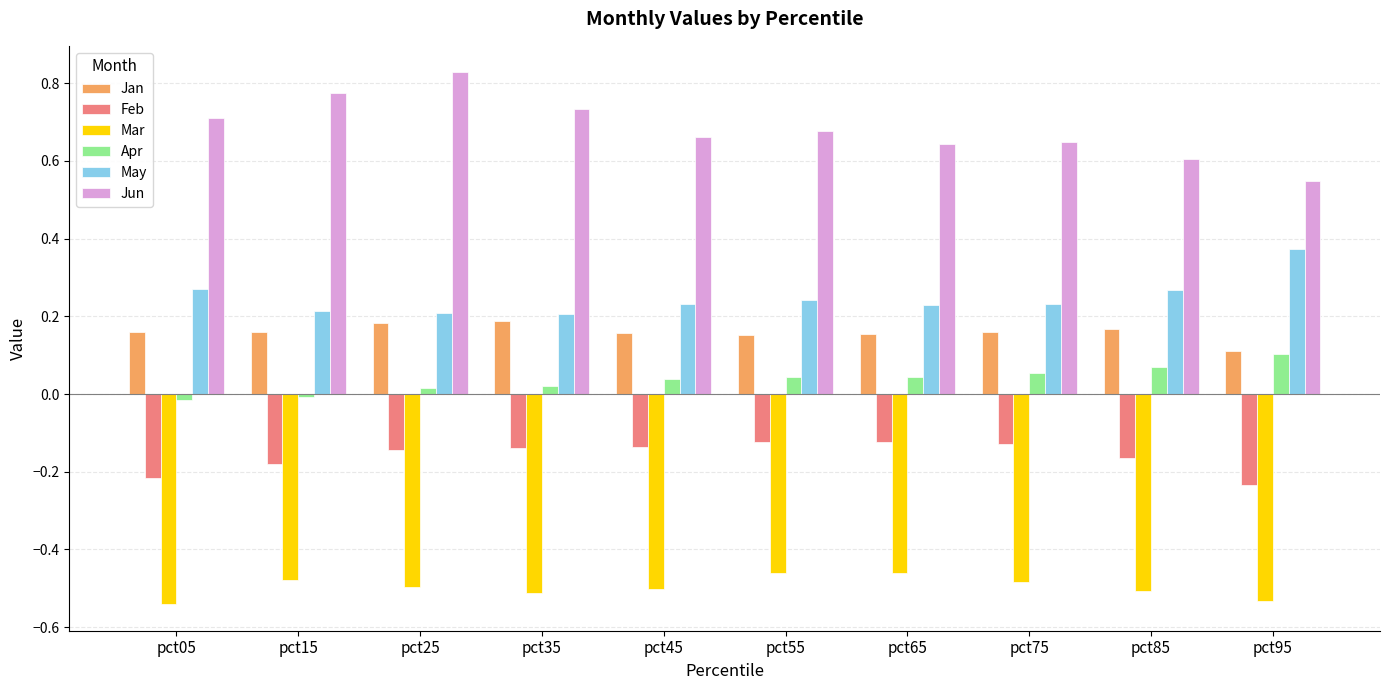

True or false: Apr has a value of 0.0 at pct55.

True